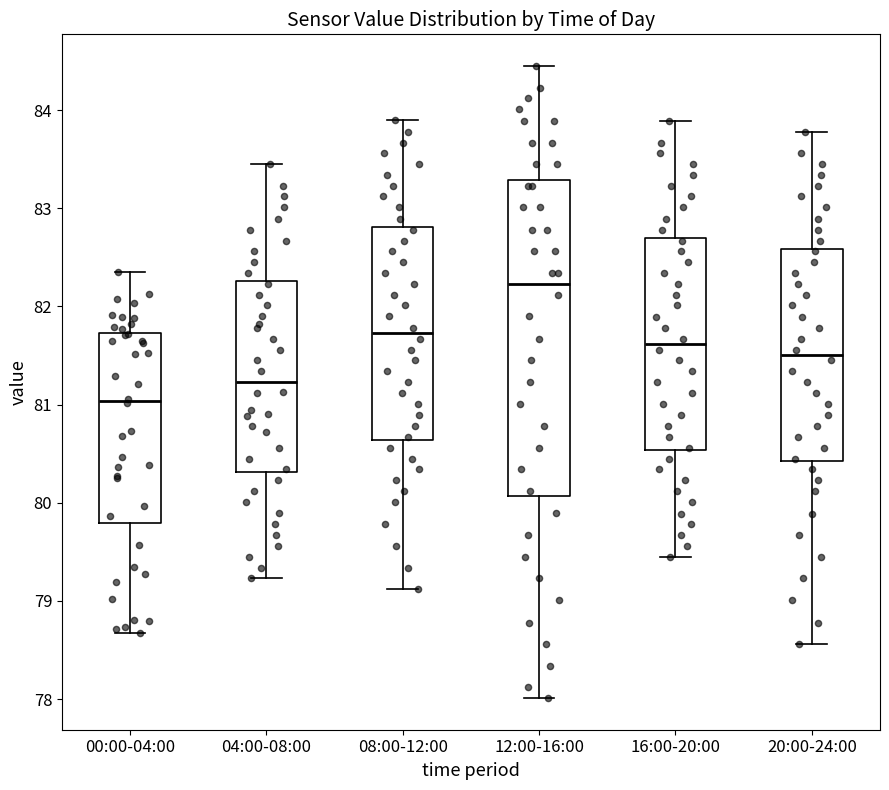

Reading left to right, read every box against the y-axis: the position of its median line, the range the box covers, and the ends of its whiskers. The values are not printed on the chart, so give them approximately, as read against the axis.

00:00-04:00: median 81.0, box 79.8 to 81.7, whiskers 78.7 to 82.4
04:00-08:00: median 81.2, box 80.3 to 82.3, whiskers 79.2 to 83.5
08:00-12:00: median 81.7, box 80.6 to 82.8, whiskers 79.1 to 83.9
12:00-16:00: median 82.2, box 80.1 to 83.3, whiskers 78.0 to 84.5
16:00-20:00: median 81.6, box 80.5 to 82.7, whiskers 79.5 to 83.9
20:00-24:00: median 81.5, box 80.4 to 82.6, whiskers 78.6 to 83.8